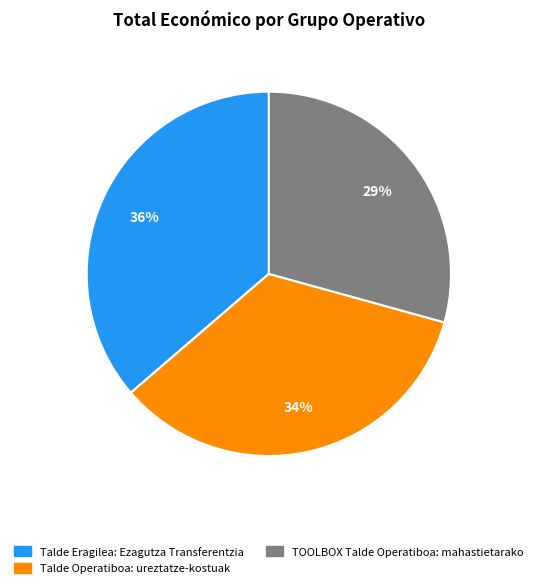

The TOOLBOX Talde Operatiboa: mahastietarako slice represents 29% of the pie. True or false?

True